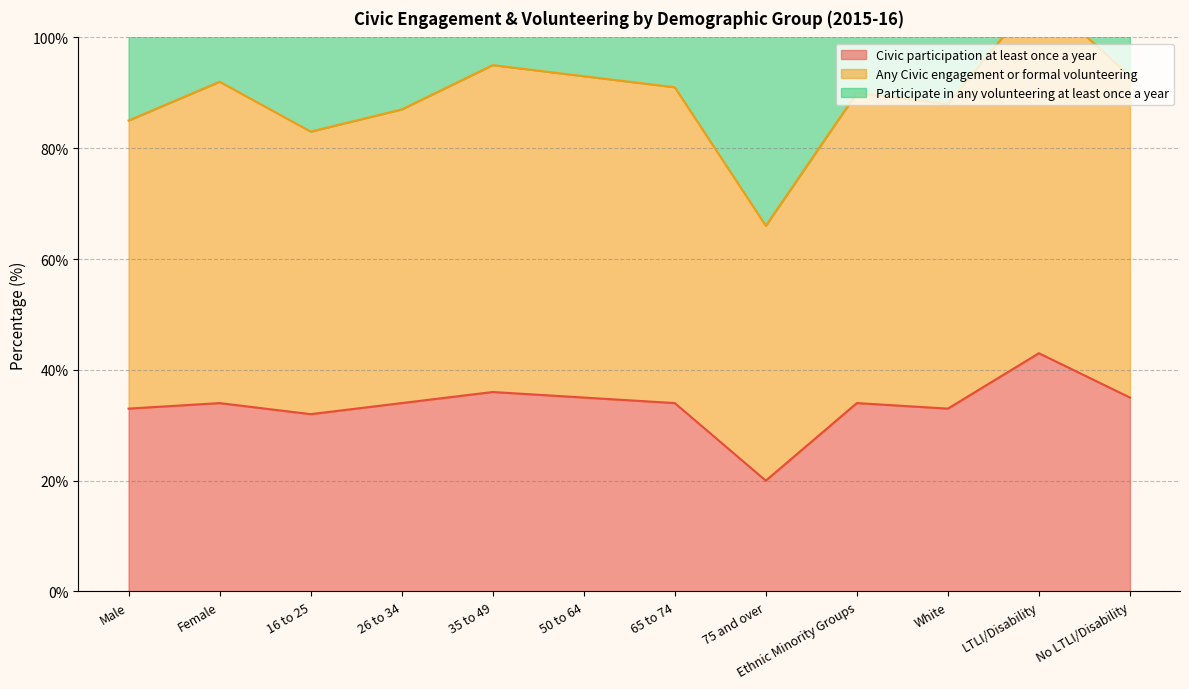

At which category does Civic participation at least once a year reach its first local peak?

Female